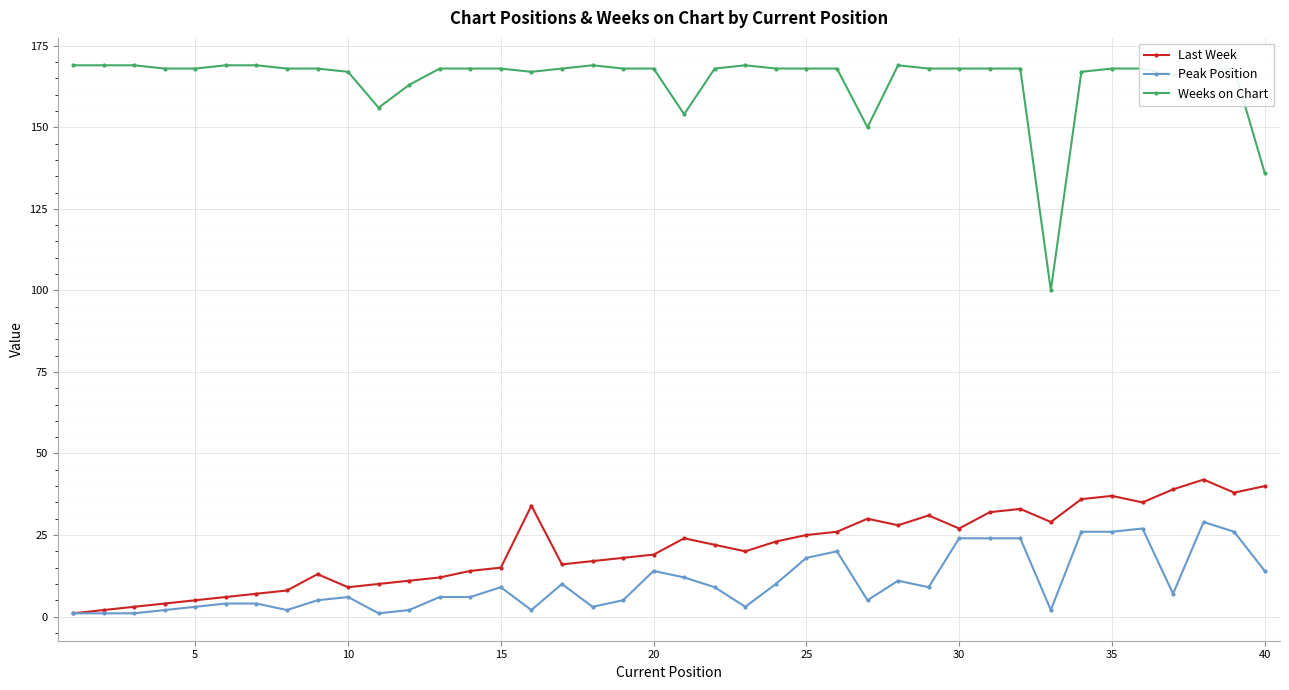

Which series has the largest total across all categories?

Weeks on Chart